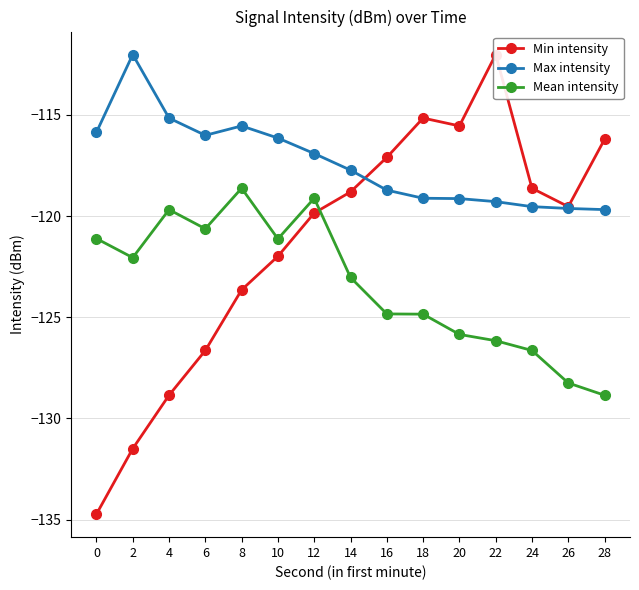

Reading left to right, list all the values displayed in this chart.

Min intensity: 0=-134.7	2=-131.5	4=-128.9	6=-126.6	8=-123.6	10=-122.0	12=-119.8	14=-118.8	16=-117.1	18=-115.2	20=-115.5	22=-112.0	24=-118.6	26=-119.5	28=-116.2
Max intensity: 0=-115.9	2=-112.0	4=-115.2	6=-116.0	8=-115.5	10=-116.1	12=-116.9	14=-117.7	16=-118.7	18=-119.1	20=-119.1	22=-119.3	24=-119.5	26=-119.6	28=-119.7
Mean intensity: 0=-121.1	2=-122.1	4=-119.7	6=-120.6	8=-118.6	10=-121.1	12=-119.1	14=-123.0	16=-124.8	18=-124.8	20=-125.8	22=-126.2	24=-126.6	26=-128.2	28=-128.9